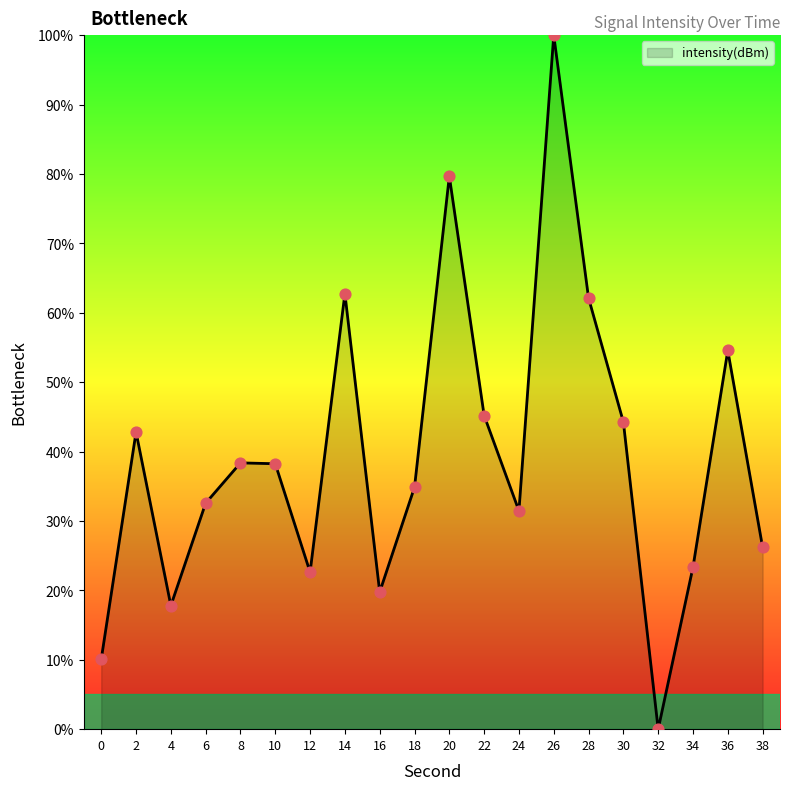

Approximately how many times larger is the value at 30 compared to 36?

0.8